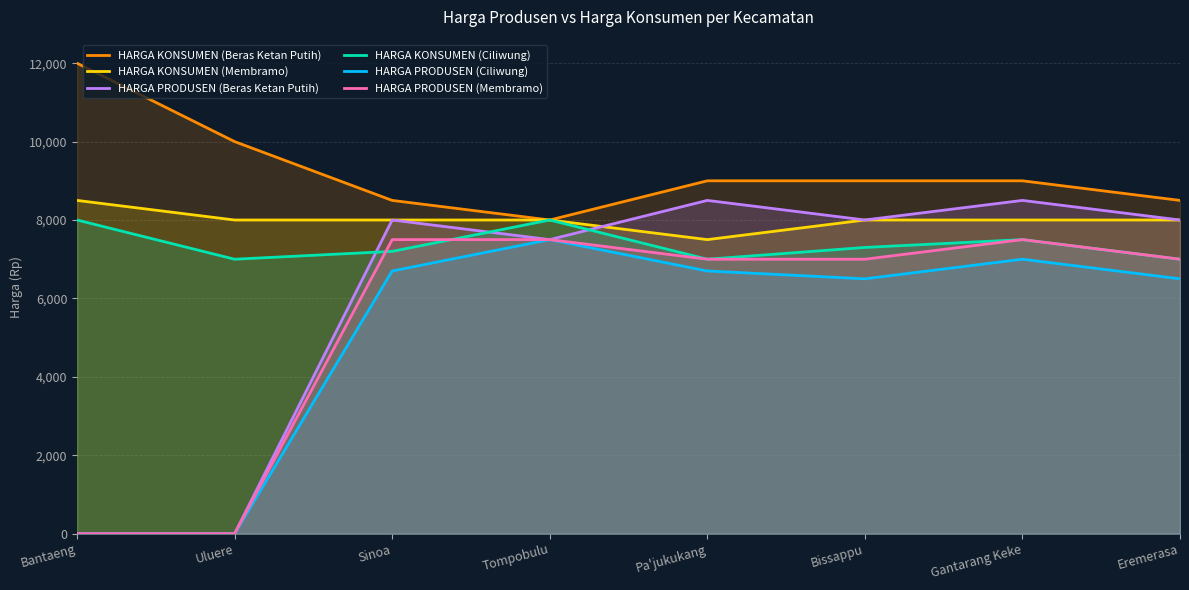

True or false: HARGA PRODUSEN (Membramo) and HARGA PRODUSEN (Ciliwung) cross at least once.

False